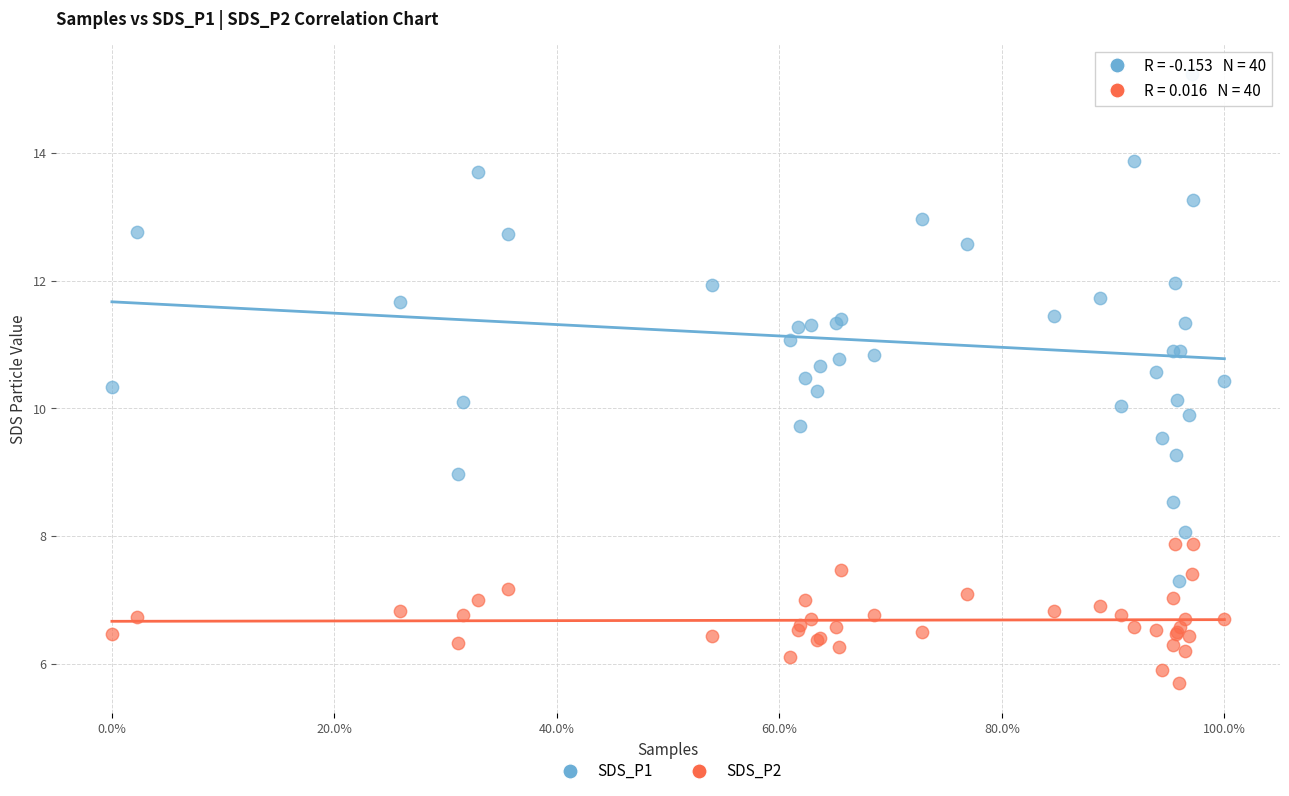

Which series reaches the minimum Y coordinate?

SDS_P2